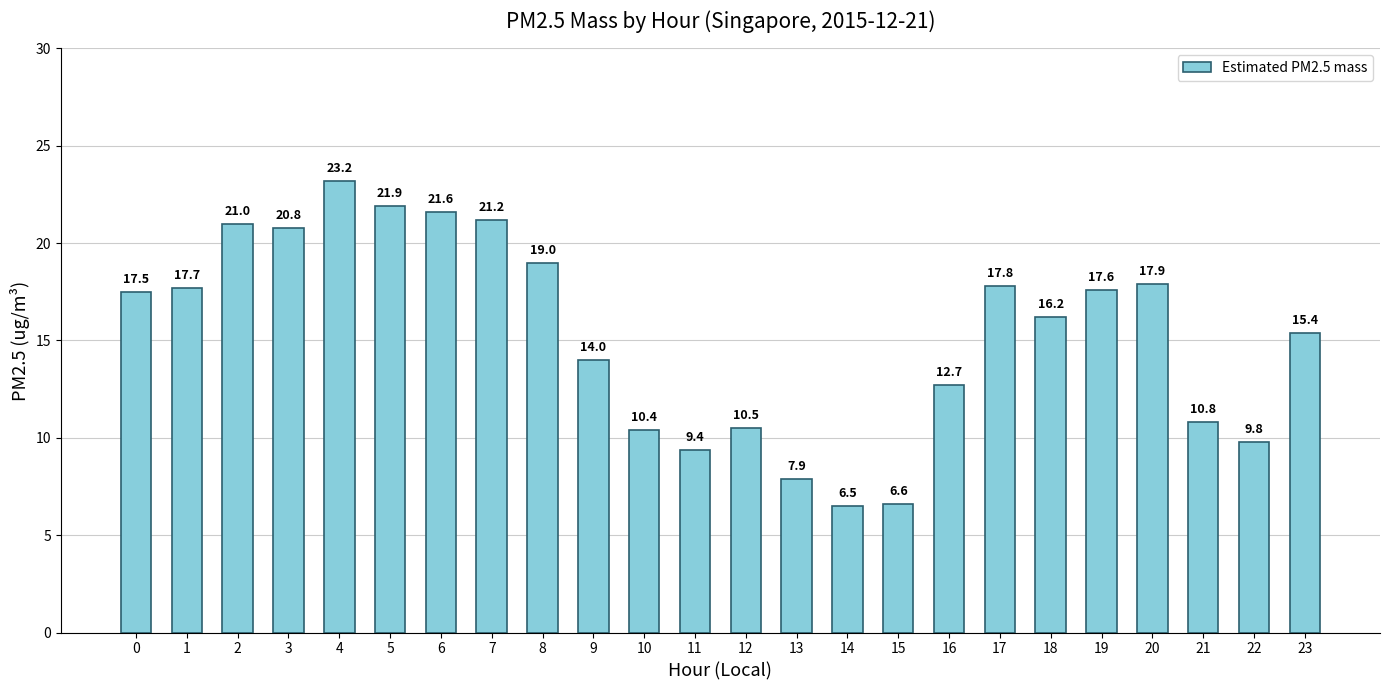

Reading left to right, transcribe all the data shown in this chart.

17.5	17.7	21.0	20.8	23.2	21.9	21.6	21.2	19.0	14.0	10.4	9.4	10.5	7.9	6.5	6.6	12.7	17.8	16.2	17.6	17.9	10.8	9.8	15.4